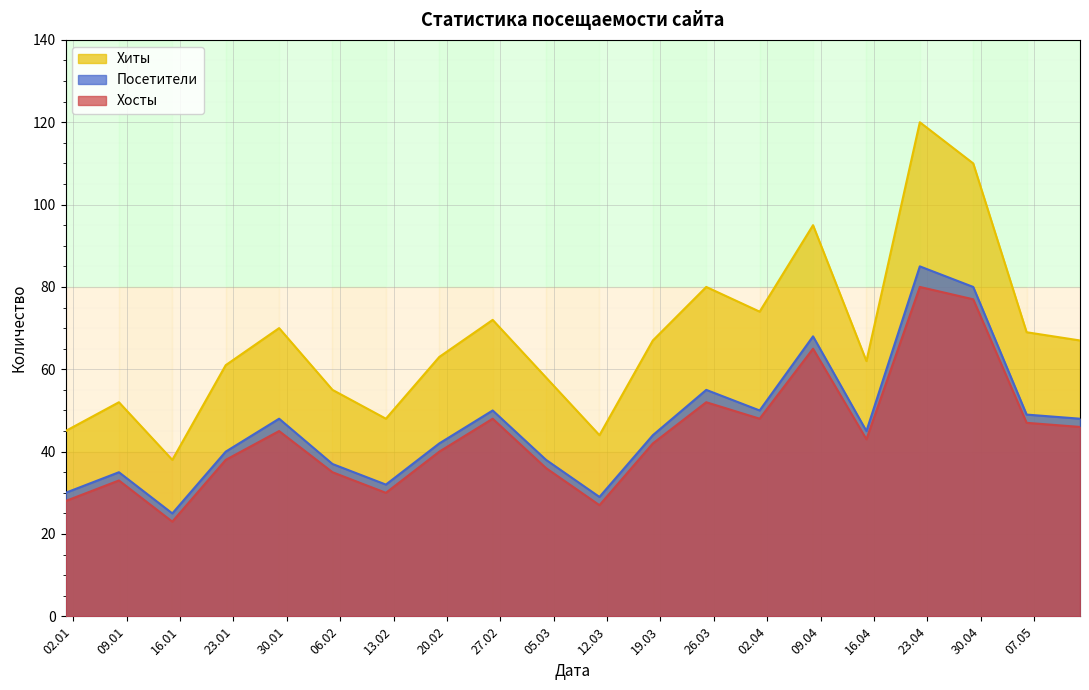

At which label is Хиты closest to 79?

2024-03-25